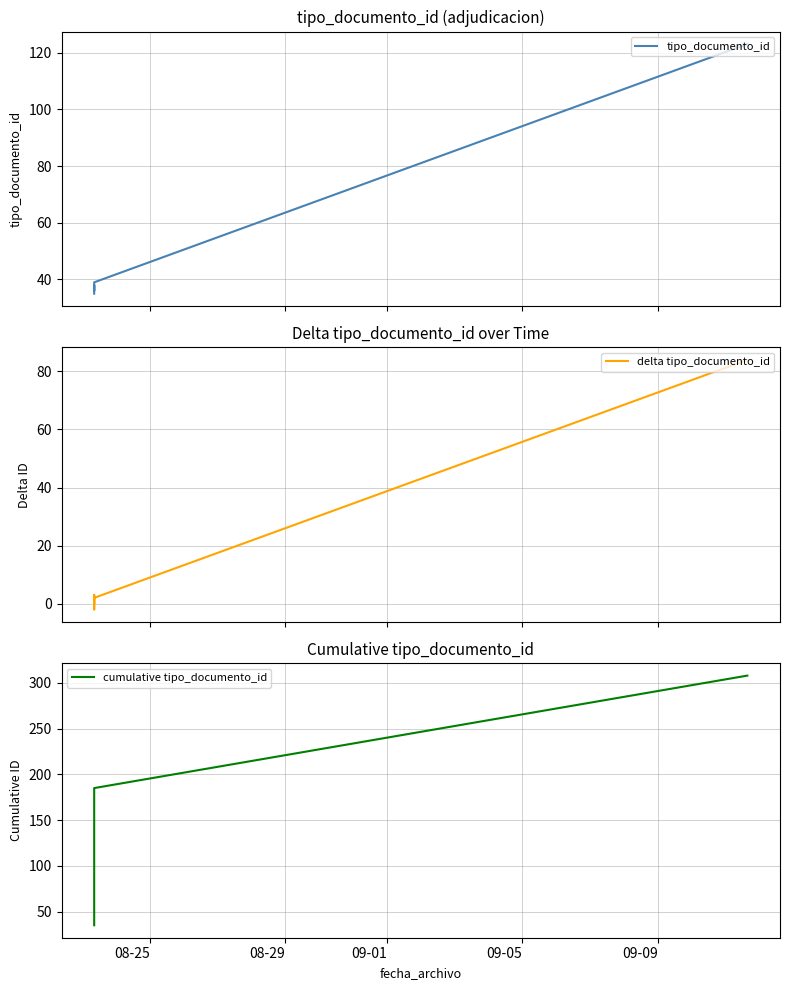

How many interior local peaks does the tipo_documento_id series have?

1